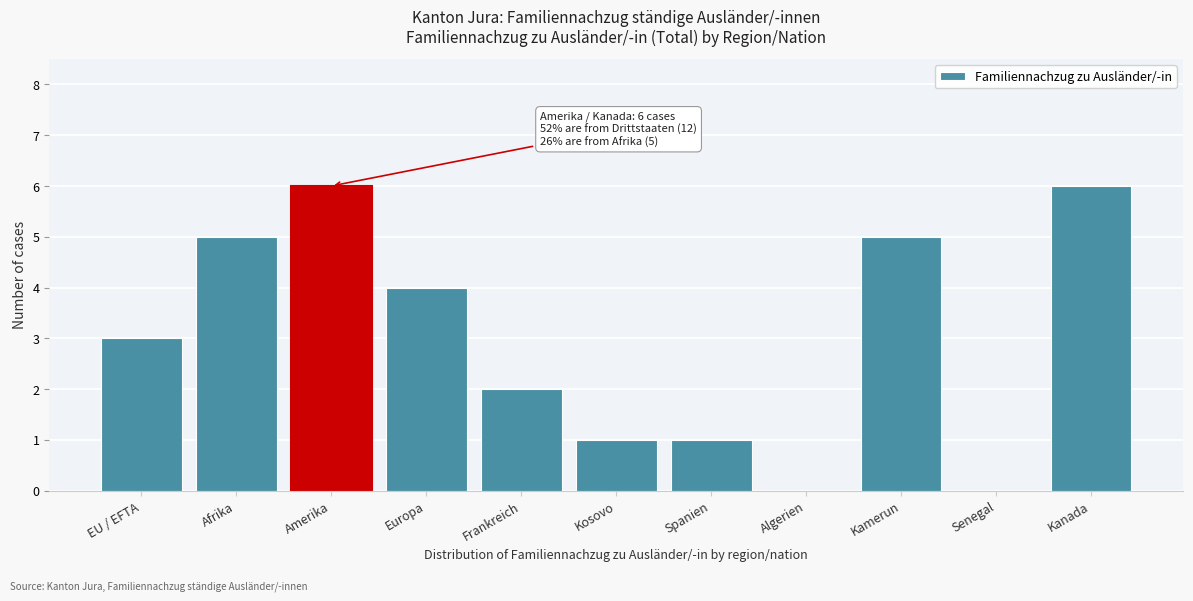

Reading left to right, transcribe all the data shown in this chart.

EU / EFTA=3	Afrika=5	Amerika=6	Europa=4	Frankreich=2	Kosovo=1	Spanien=1	Algerien=0	Kamerun=5	Senegal=0	Kanada=6